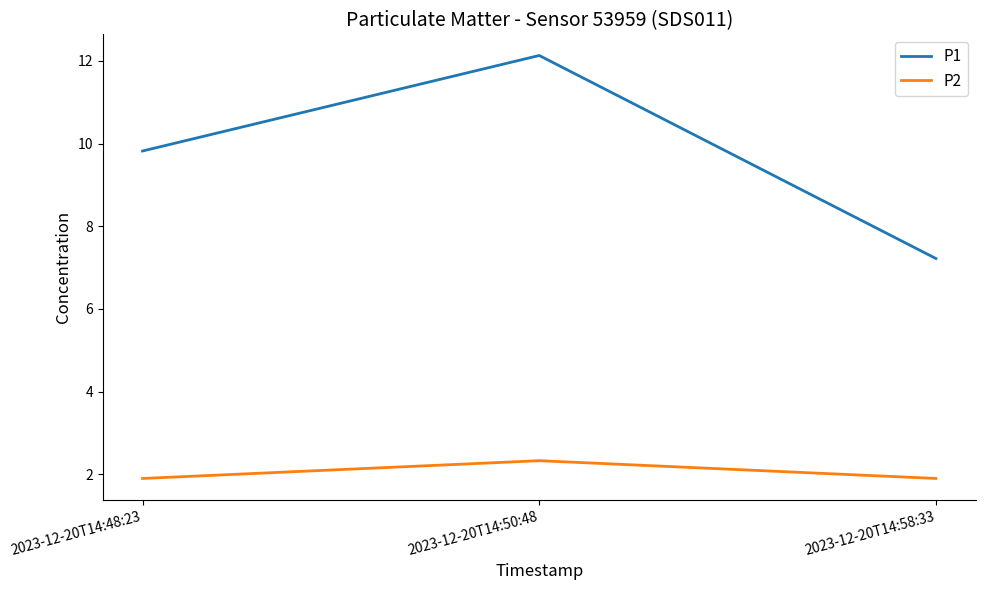

Where does the P1 series first go above 9?

2023-12-20T14:48:23